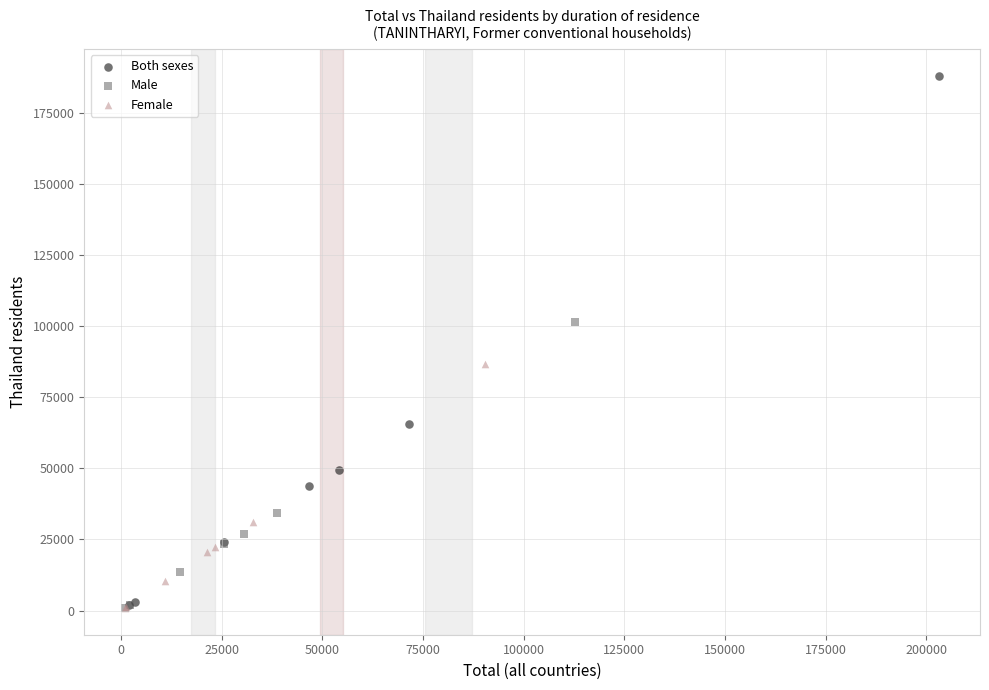

Which series reaches the maximum Y coordinate?

Both sexes